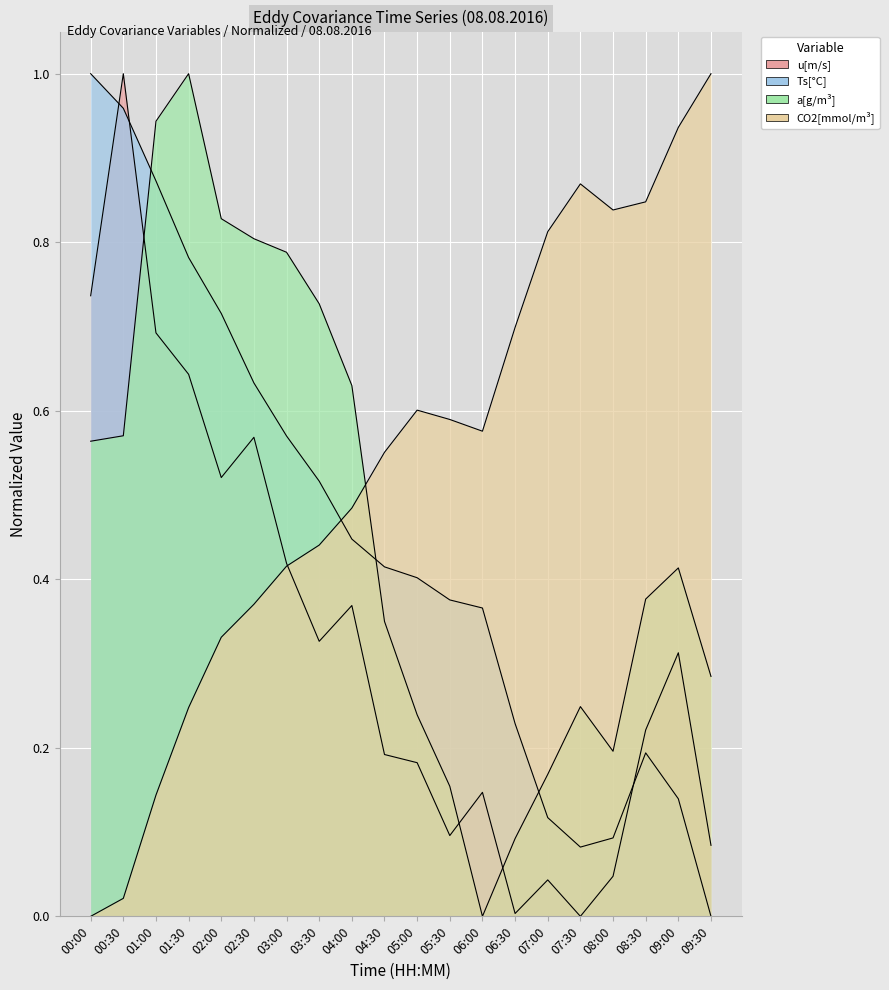

Reading right to left, transcribe all the data shown in this chart.

u[m/s]: 09:30=0.1	09:00=0.3	08:30=0.2	08:00=0.0	07:30=0.0	07:00=0.0	06:30=0.0	06:00=0.1	05:30=0.1	05:00=0.2	04:30=0.2	04:00=0.4	03:30=0.3	03:00=0.4	02:30=0.6	02:00=0.5	01:30=0.6	01:00=0.7	00:30=1.0	00:00=0.7
Ts[°C]: 09:30=0.0	09:00=0.1	08:30=0.2	08:00=0.1	07:30=0.1	07:00=0.1	06:30=0.2	06:00=0.4	05:30=0.4	05:00=0.4	04:30=0.4	04:00=0.4	03:30=0.5	03:00=0.6	02:30=0.6	02:00=0.7	01:30=0.8	01:00=0.9	00:30=1.0	00:00=1.0
a[g/m³]: 09:30=0.3	09:00=0.4	08:30=0.4	08:00=0.2	07:30=0.2	07:00=0.2	06:30=0.1	06:00=0.0	05:30=0.2	05:00=0.2	04:30=0.3	04:00=0.6	03:30=0.7	03:00=0.8	02:30=0.8	02:00=0.8	01:30=1.0	01:00=0.9	00:30=0.6	00:00=0.6
CO2[mmol/m³]: 09:30=1.0	09:00=0.9	08:30=0.8	08:00=0.8	07:30=0.9	07:00=0.8	06:30=0.7	06:00=0.6	05:30=0.6	05:00=0.6	04:30=0.6	04:00=0.5	03:30=0.4	03:00=0.4	02:30=0.4	02:00=0.3	01:30=0.2	01:00=0.1	00:30=0.0	00:00=0.0